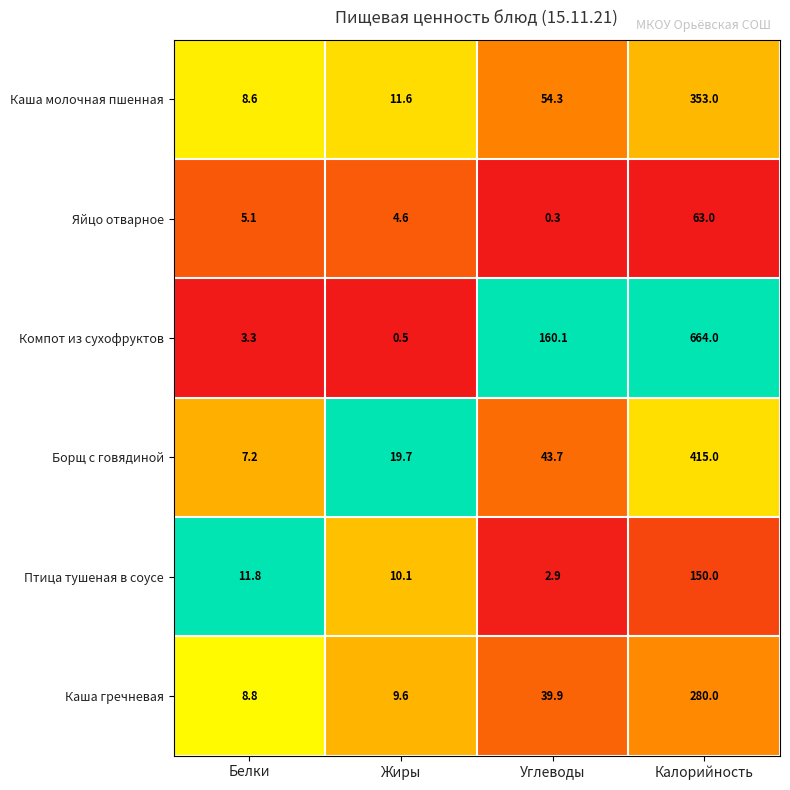

Which series has the largest total across all categories?

Компот из сухофруктов